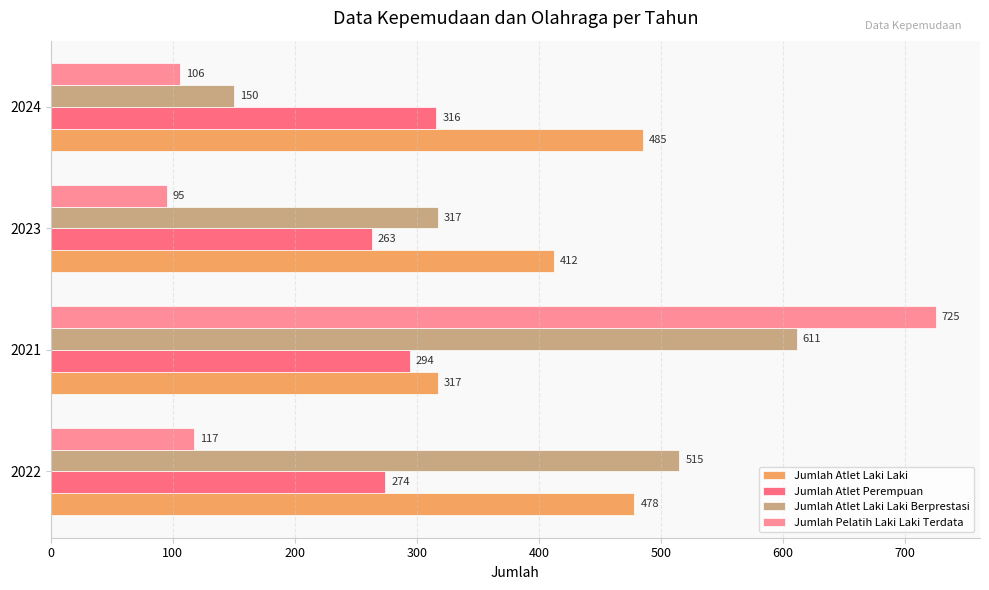

The value of Jumlah Atlet Perempuan at 2023 is 401. True or false?

False